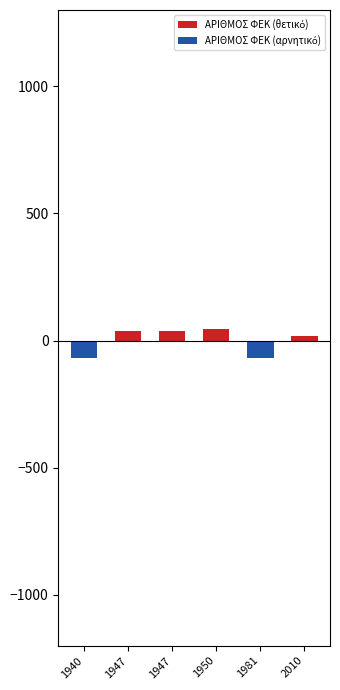

How many ΑΡΙΘΜΟΣ ΦΕΚ (θετικό) values are between 0 and 36?

5